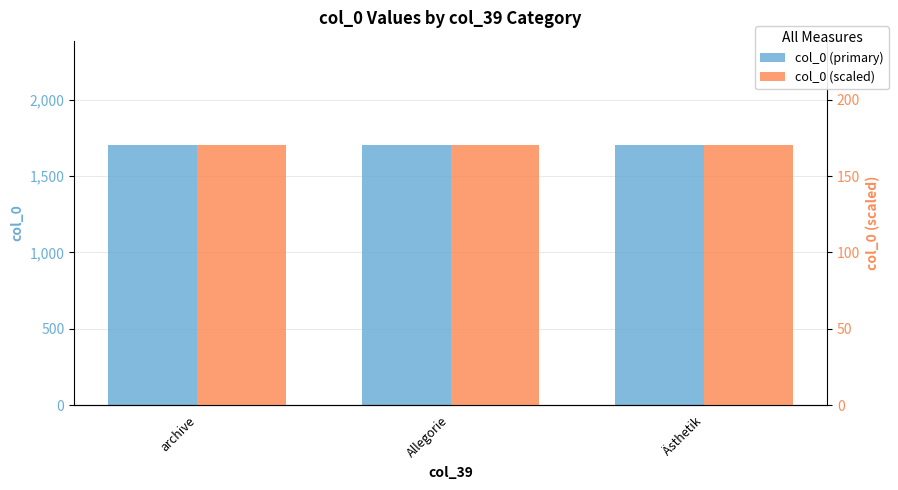

Reading right to left, list all the values displayed in this chart.

col_0 (primary): Ästhetik=1704.0	Allegorie=1704.0	archive=1704.0
col_0 (scaled): Ästhetik=170.4	Allegorie=170.4	archive=170.4